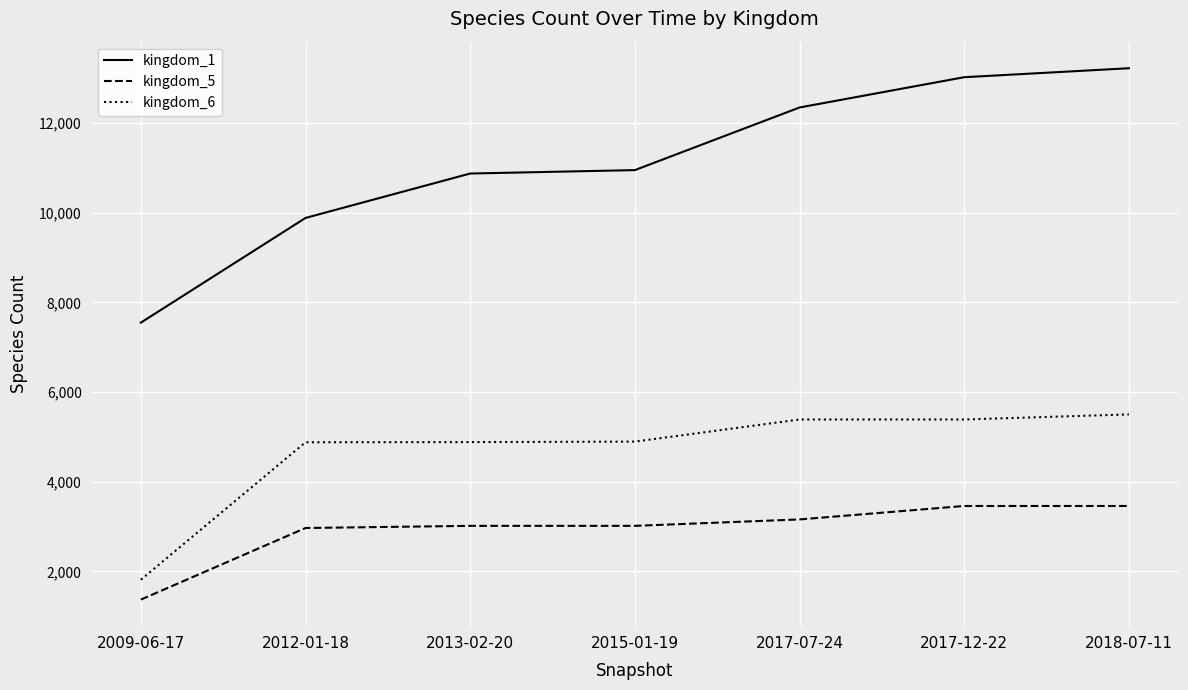

Which series changed the most between 2012-01-18 and 2015-01-19?

kingdom_1